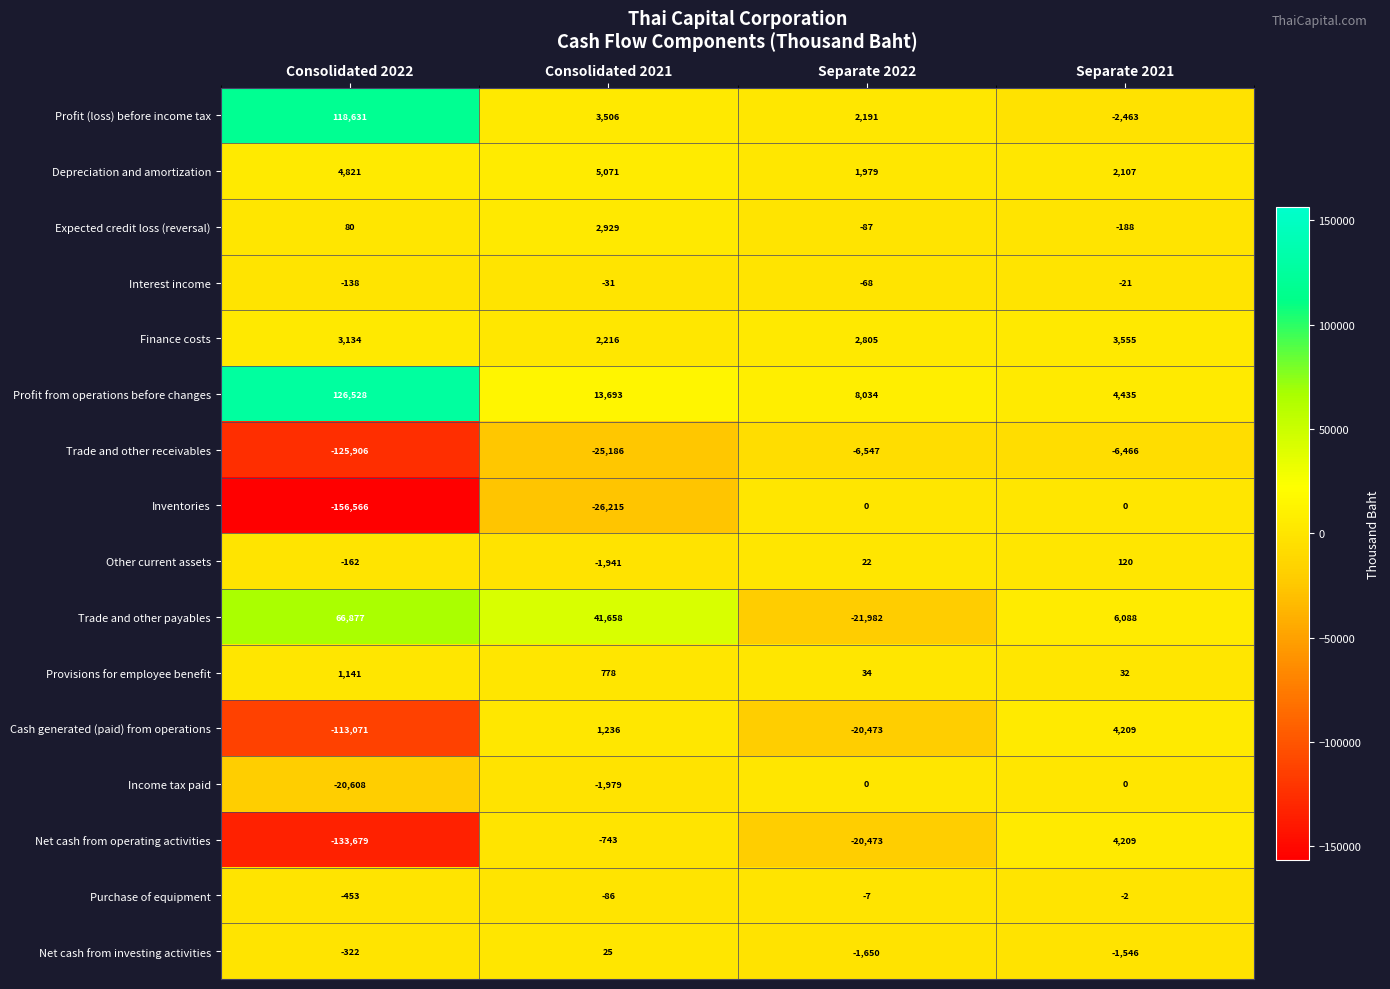

What is the sum of all Trade and other receivables values?

-164105